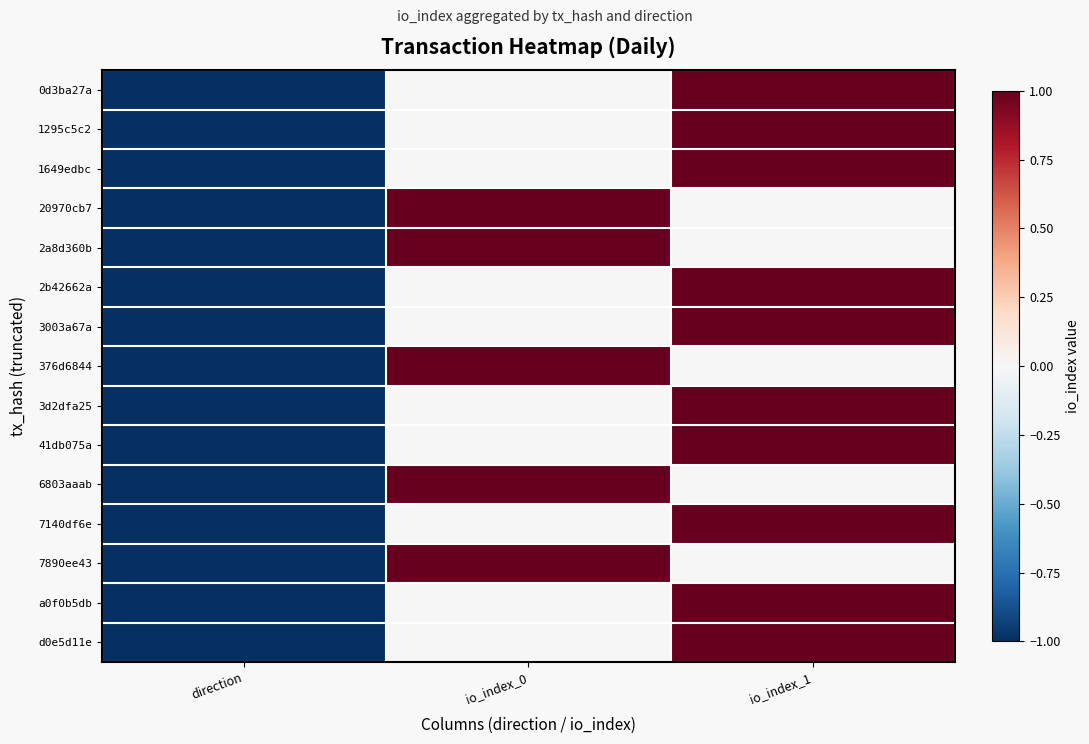

Which label corresponds to the largest value in the chart?

io_index_1